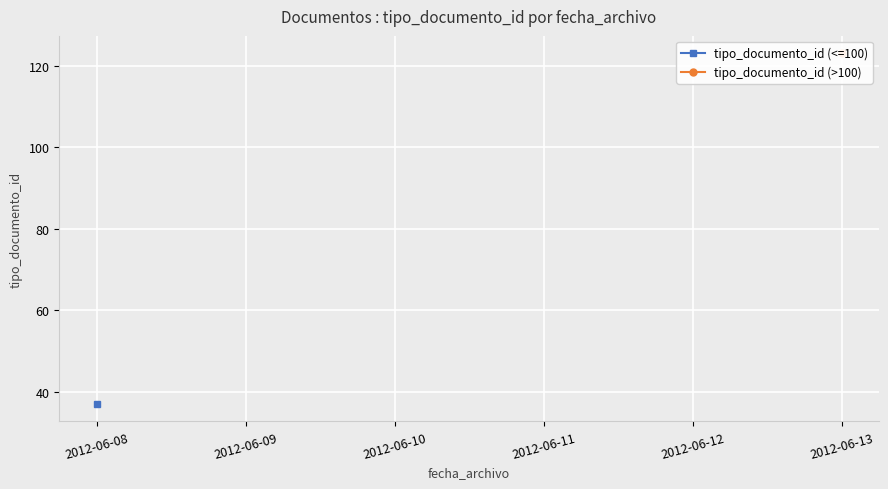

What are all the series names shown in the legend?

tipo_documento_id (<=100), tipo_documento_id (>100)